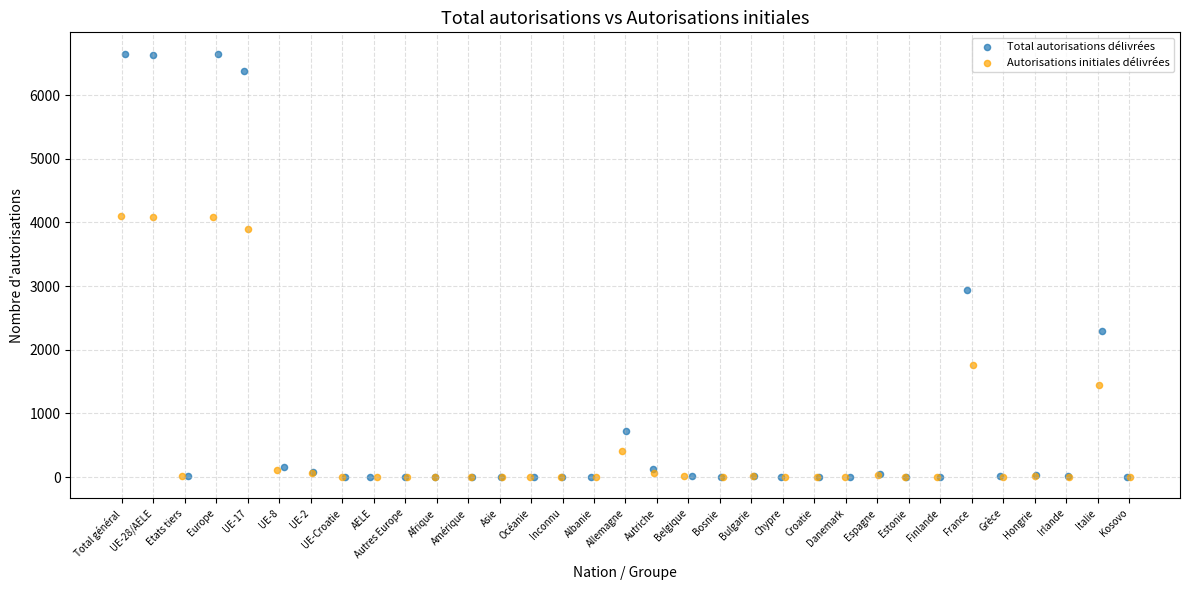

Which series has the largest Y range (max minus min)?

Total autorisations délivrées